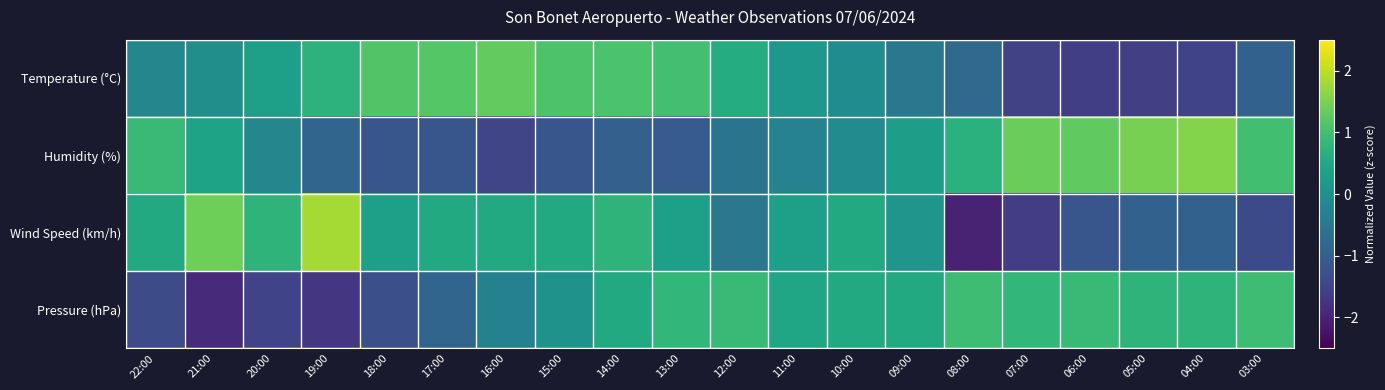

At 06:00, list the series in order from smallest to largest.

Temperature (°C), Wind Speed (km/h), Pressure (hPa), Humidity (%)